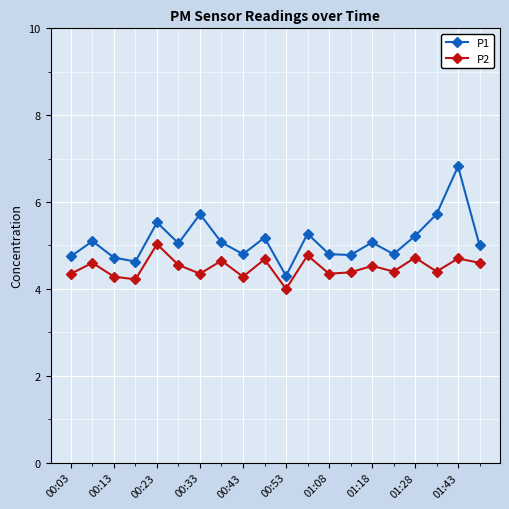

What is the average value of the P1 series?

5.1